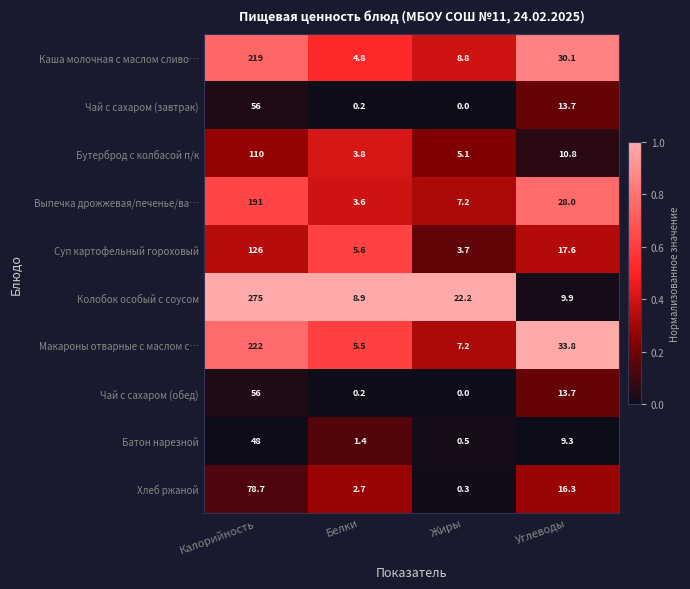

What is the sum of all Каша молочная с маслом сливо… values?

262.7